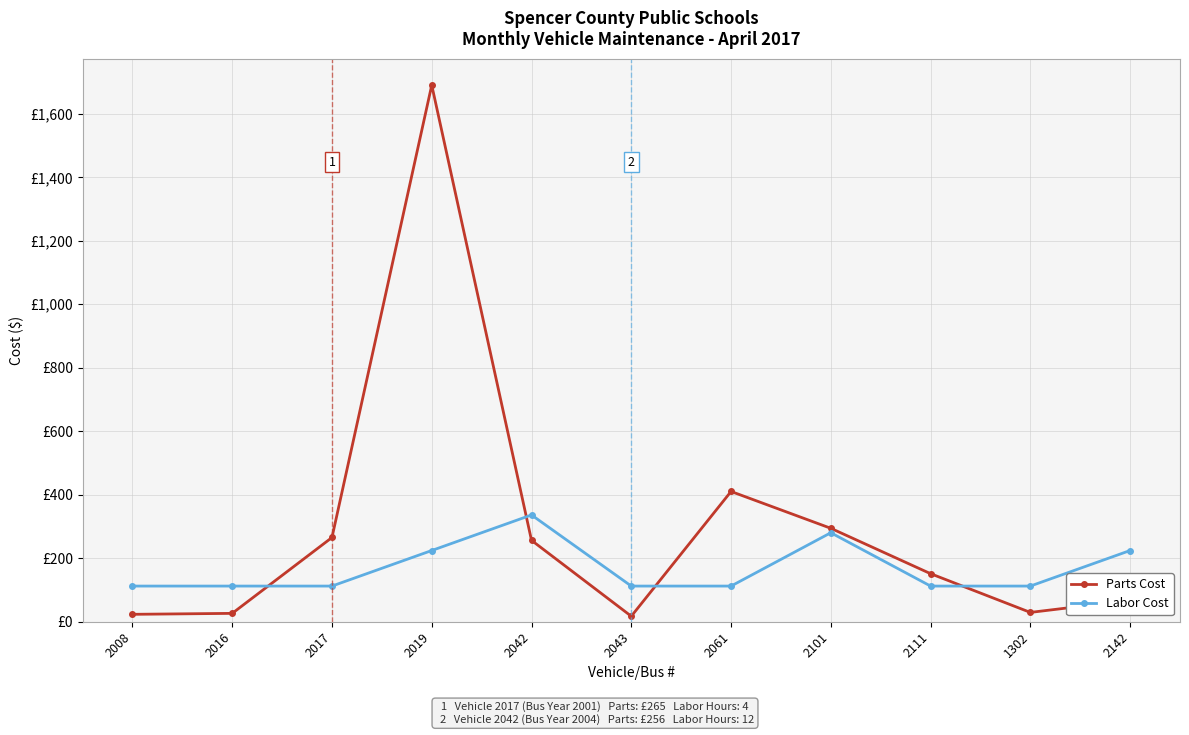

Rank the series by their average value, from highest to lowest.

Parts Cost, Labor Cost